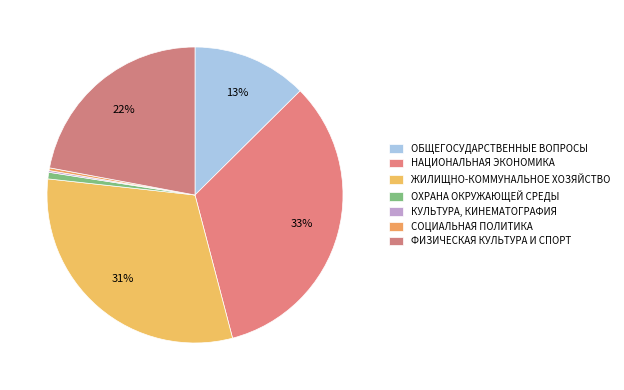

How many slices are in this pie chart?

7